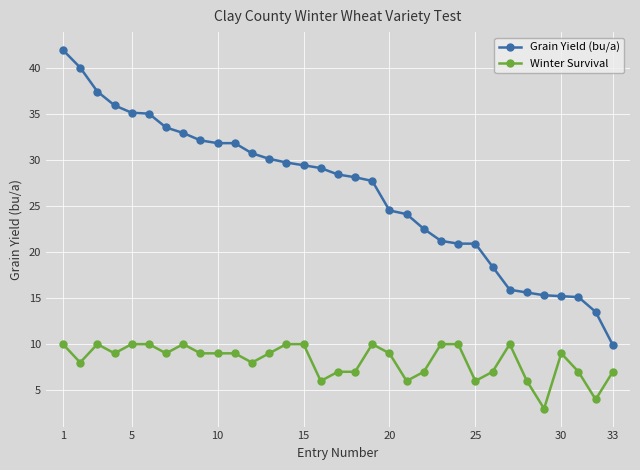

List the series in order of their overall mean, lowest first.

Winter Survival, Grain Yield (bu/a)